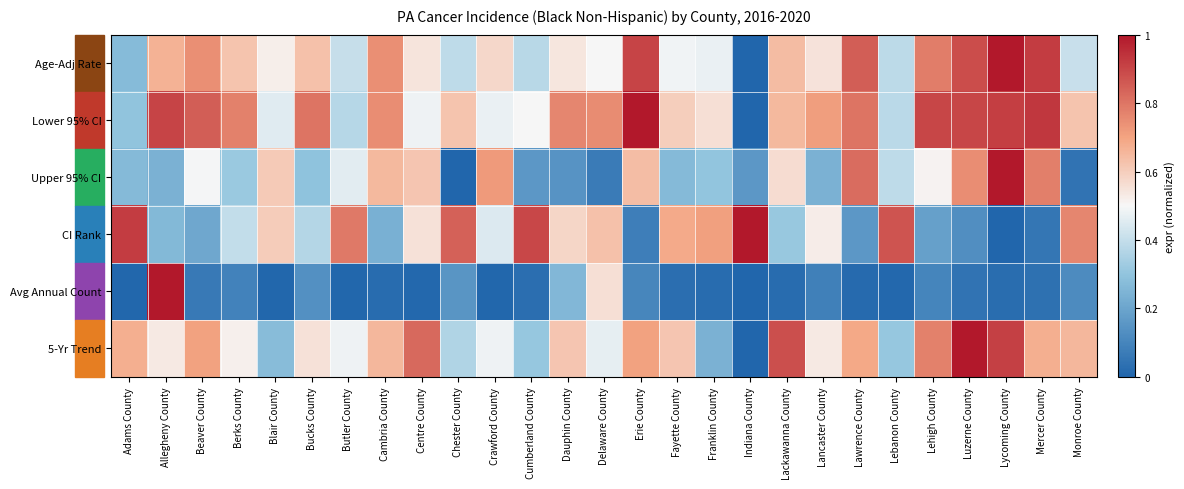

Between Beaver County and Fayette County, which series saw the biggest shift?

CI Rank